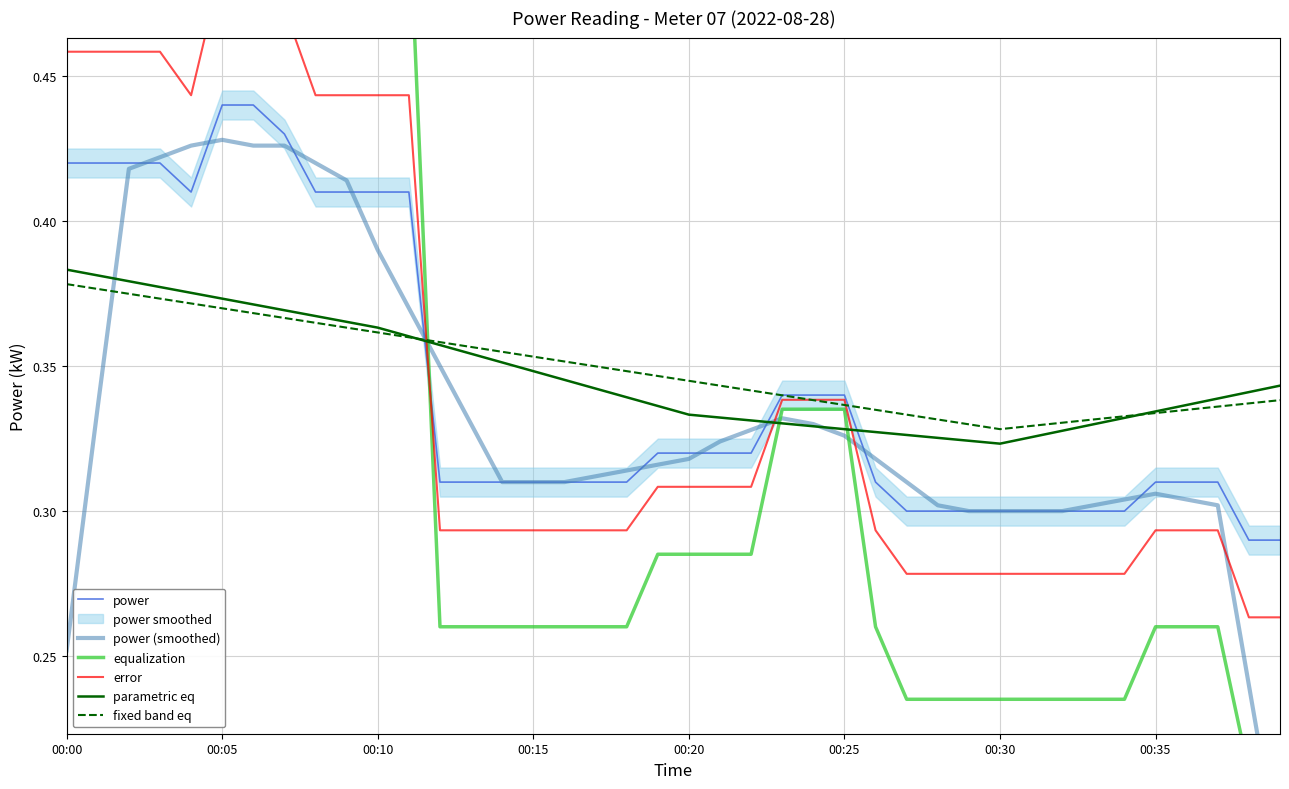

What is the maximum value shown in the chart?

0.6